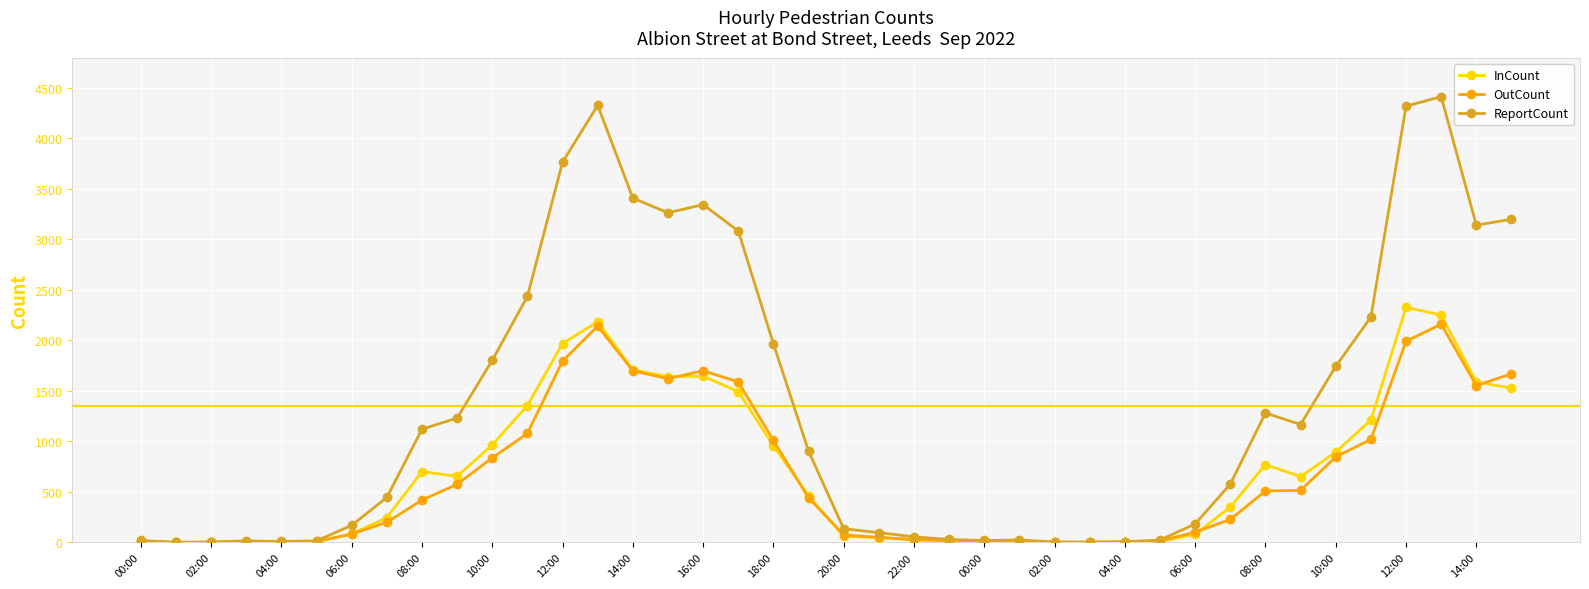

Which series has the largest range (max minus min)?

ReportCount